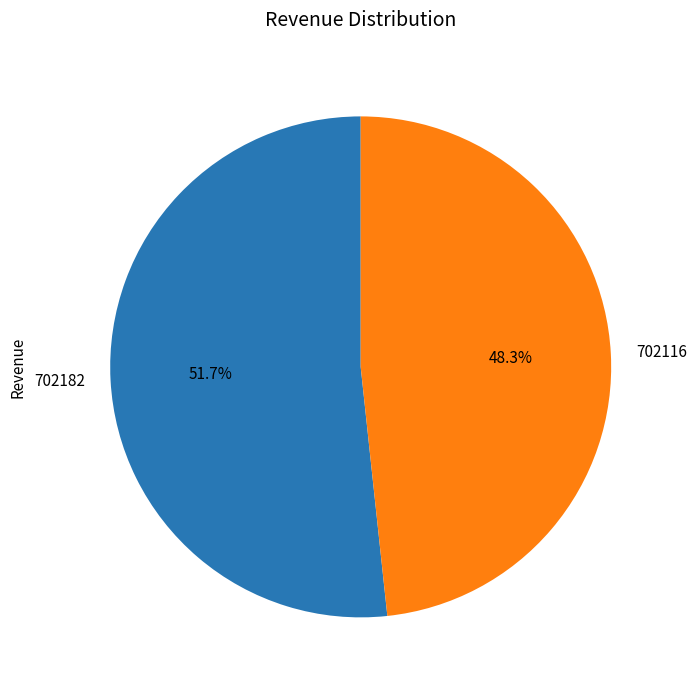

How many slices are in this pie chart?

2